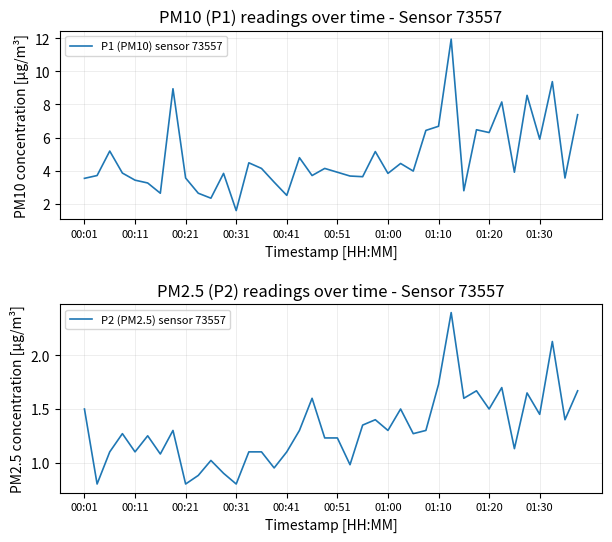

At how many categories does at least one series exceed 1?

40